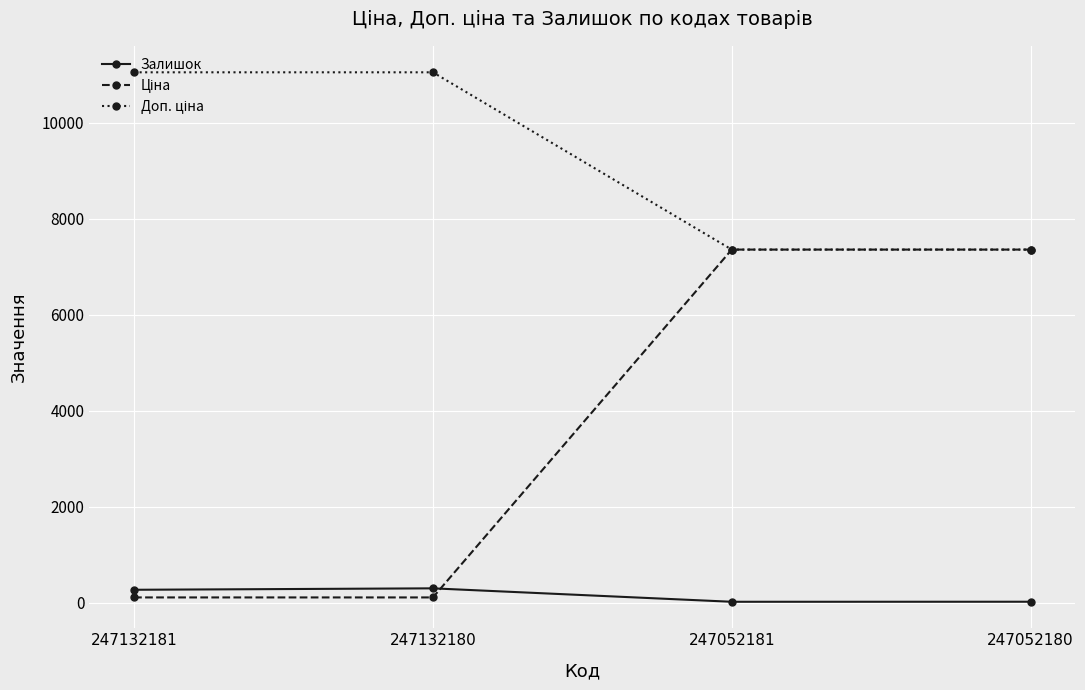

True or false: Залишок has more than 2 interior local peaks.

False